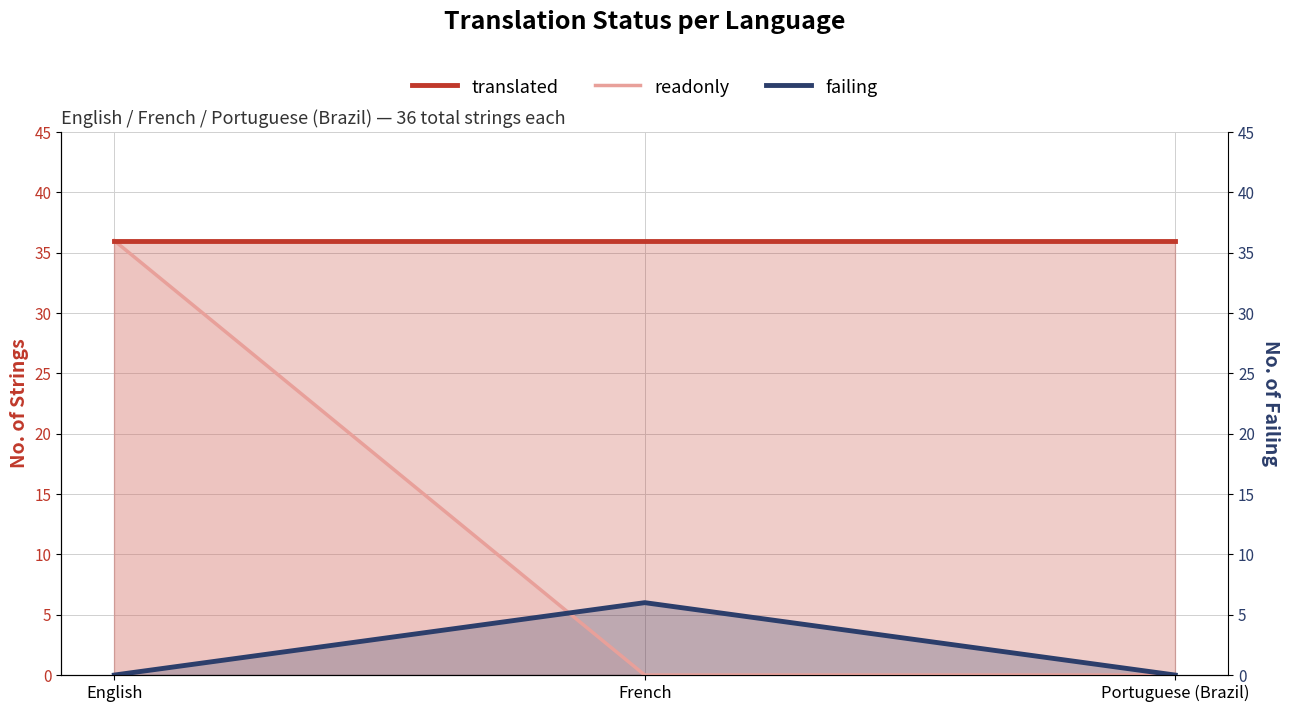

Count the number of categories in the chart.

3